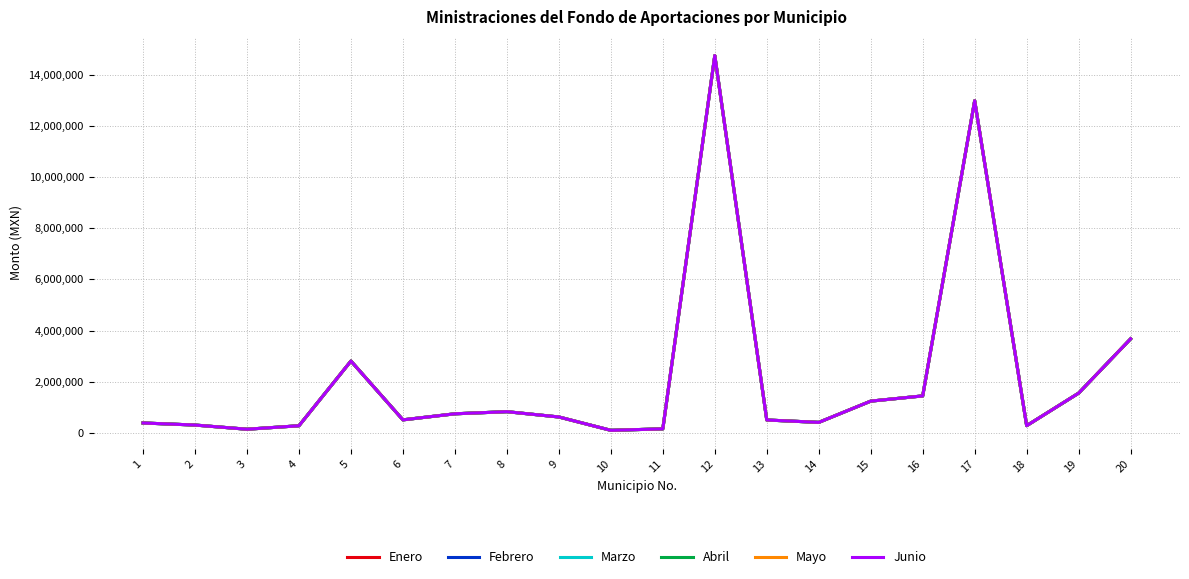

The Abril series shows 166559 at 4. True or false?

False